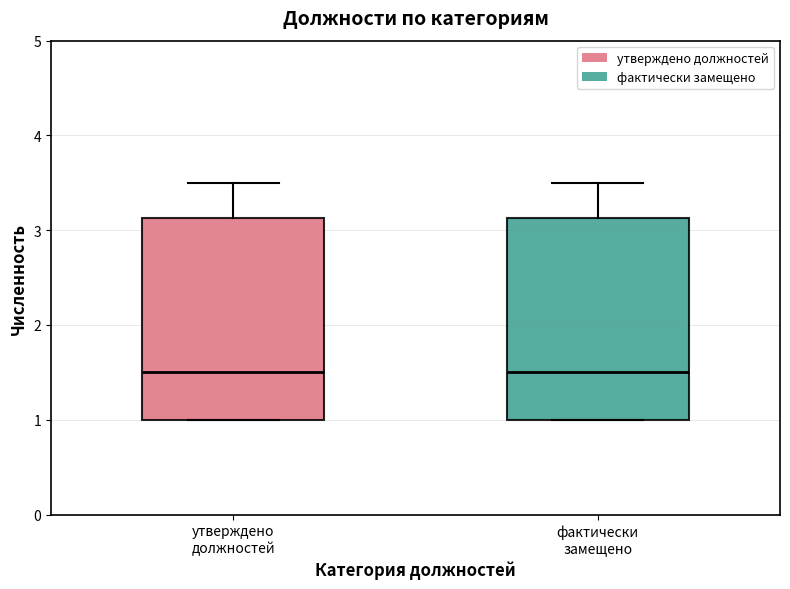

Reading left to right, read every box against the y-axis: the position of its median line, the range the box covers, and the ends of its whiskers. The values are not printed on the chart, so give them approximately, as read against the axis.

утверждено должностей: median 1.5, box 1.0 to 3.1, whiskers 1.0 to 3.5
фактически замещено: median 1.5, box 1.0 to 3.1, whiskers 1.0 to 3.5